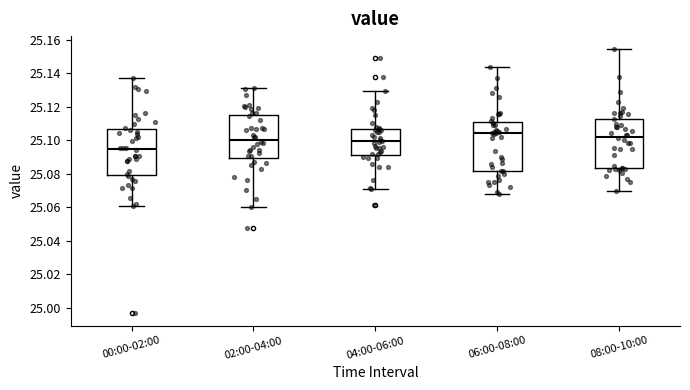

Where does the median line of the box for 04:00-06:00 sit on the y-axis? The values are not printed on the chart, so give them approximately, as read against the axis.

25.100